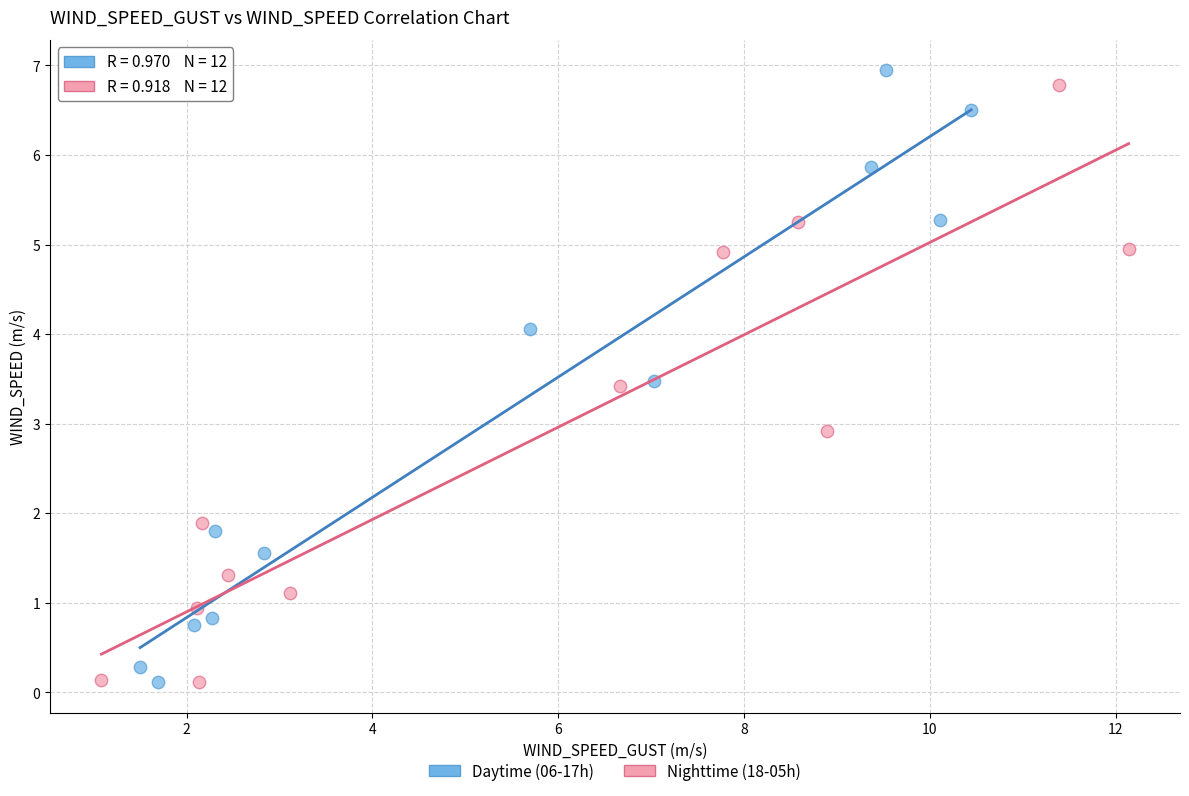

Which series has the widest spread of Y values?

Daytime (06-17h)